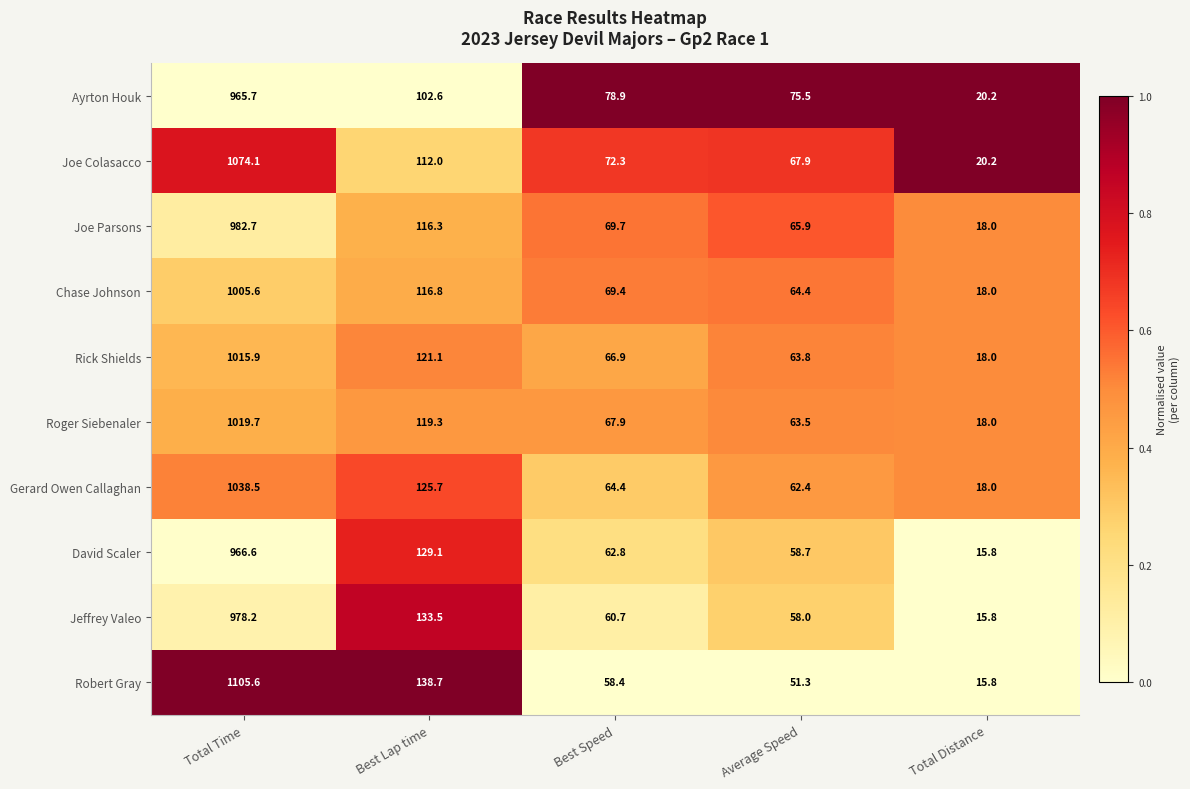

List the series in order of their peak value, lowest first.

Ayrton Houk, David Scaler, Jeffrey Valeo, Joe Parsons, Chase Johnson, Rick Shields, Roger Siebenaler, Gerard Owen Callaghan, Joe Colasacco, Robert Gray